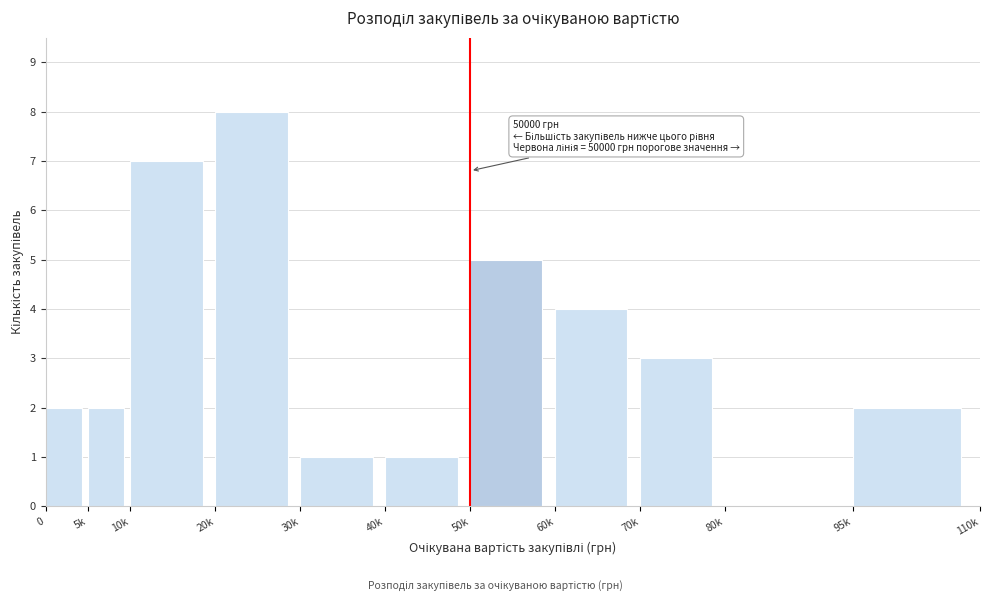

Reading left to right, list all the values displayed in this chart.

0=2	5k=2	10k=7	20k=8	30k=1	40k=1	50k=5	60k=4	70k=3	80k=0	95k=2